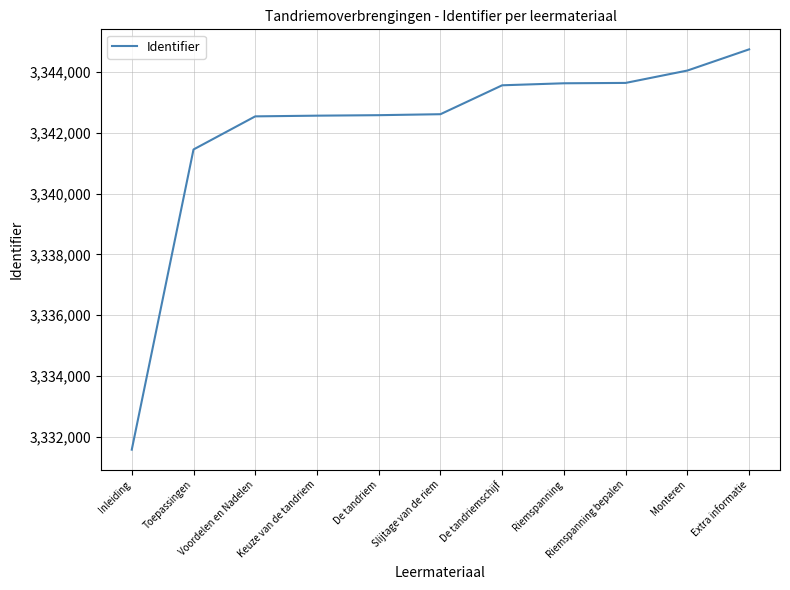

Where is the data nearest to the value 3338158?

Toepassingen